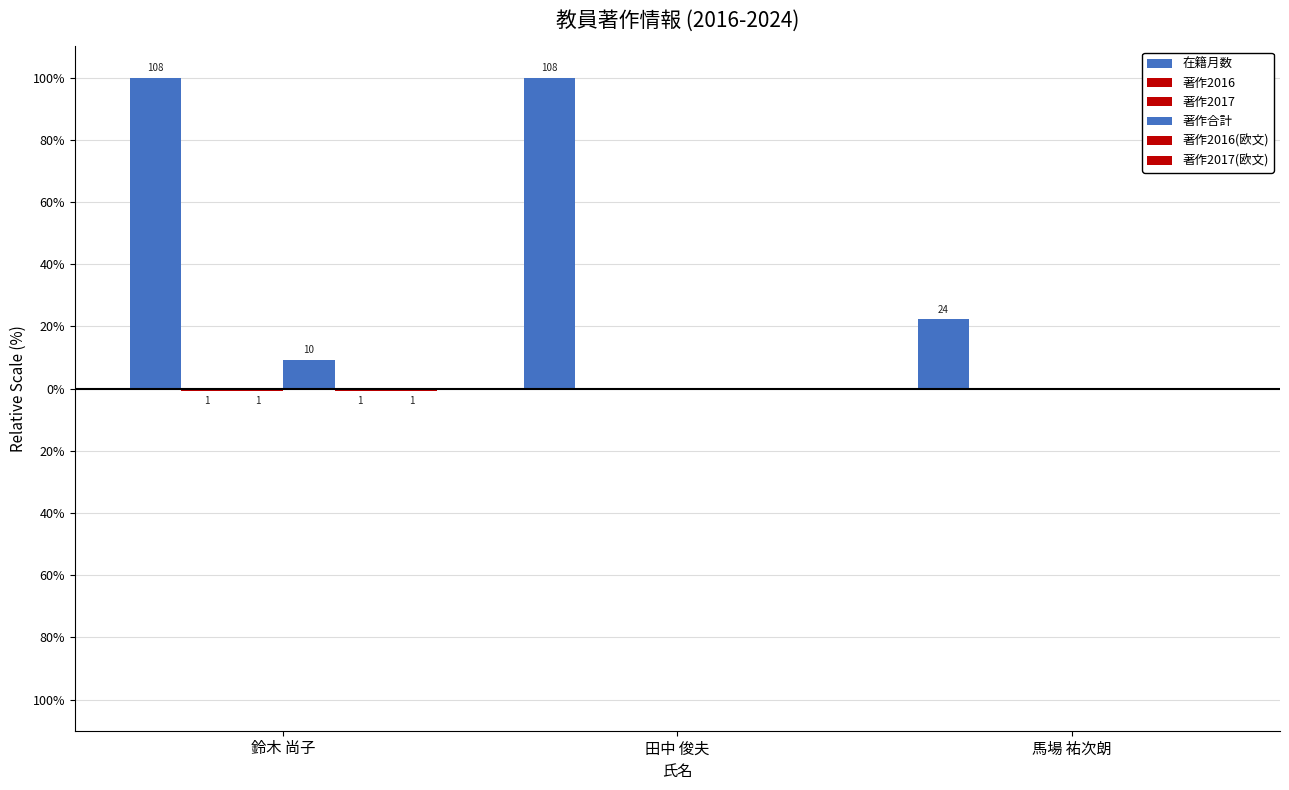

Does the chart contain stacked bars?

No